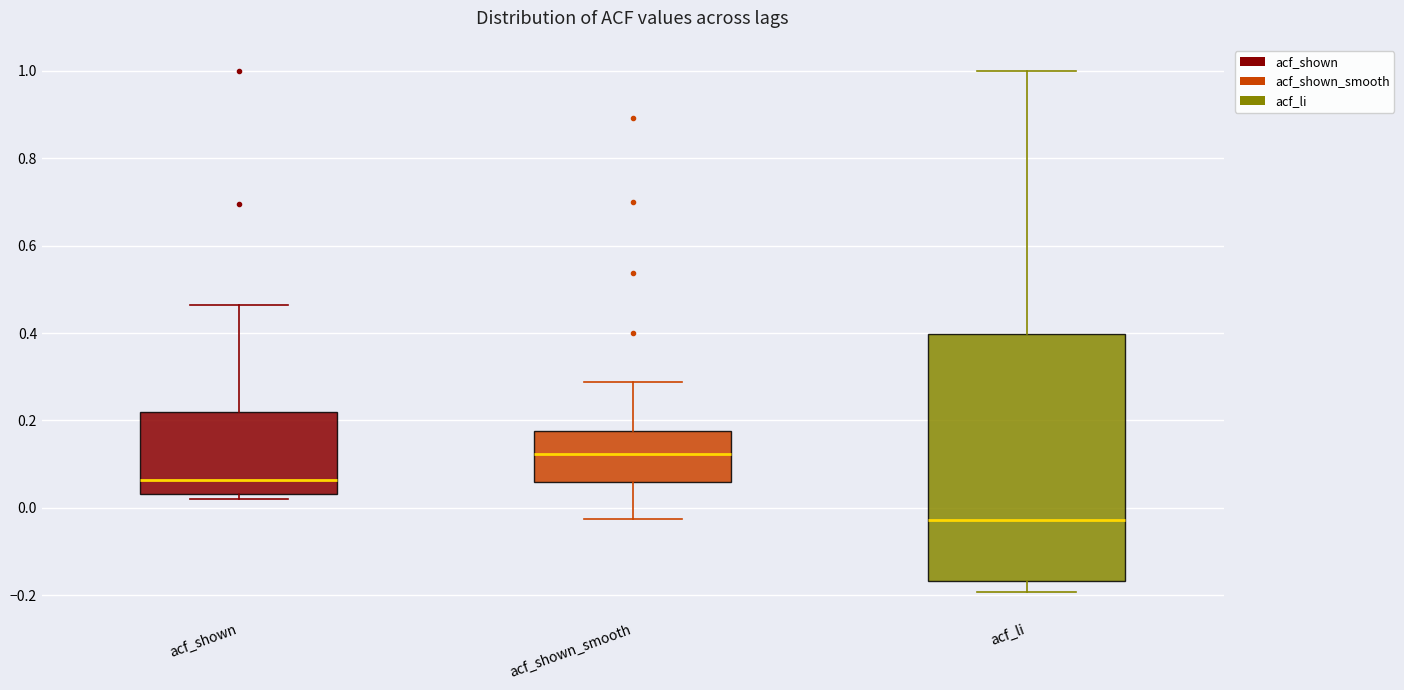

Reading left to right, read every box against the y-axis: the position of its median line, the range the box covers, and the ends of its whiskers. The values are not printed on the chart, so give them approximately, as read against the axis.

acf_shown: median 0.06, box 0.04 to 0.22, whiskers 0.02 to 0.46
acf_shown_smooth: median 0.12, box 0.06 to 0.18, whiskers -0.02 to 0.28
acf_li: median -0.02, box -0.16 to 0.40, whiskers -0.20 to 1.00